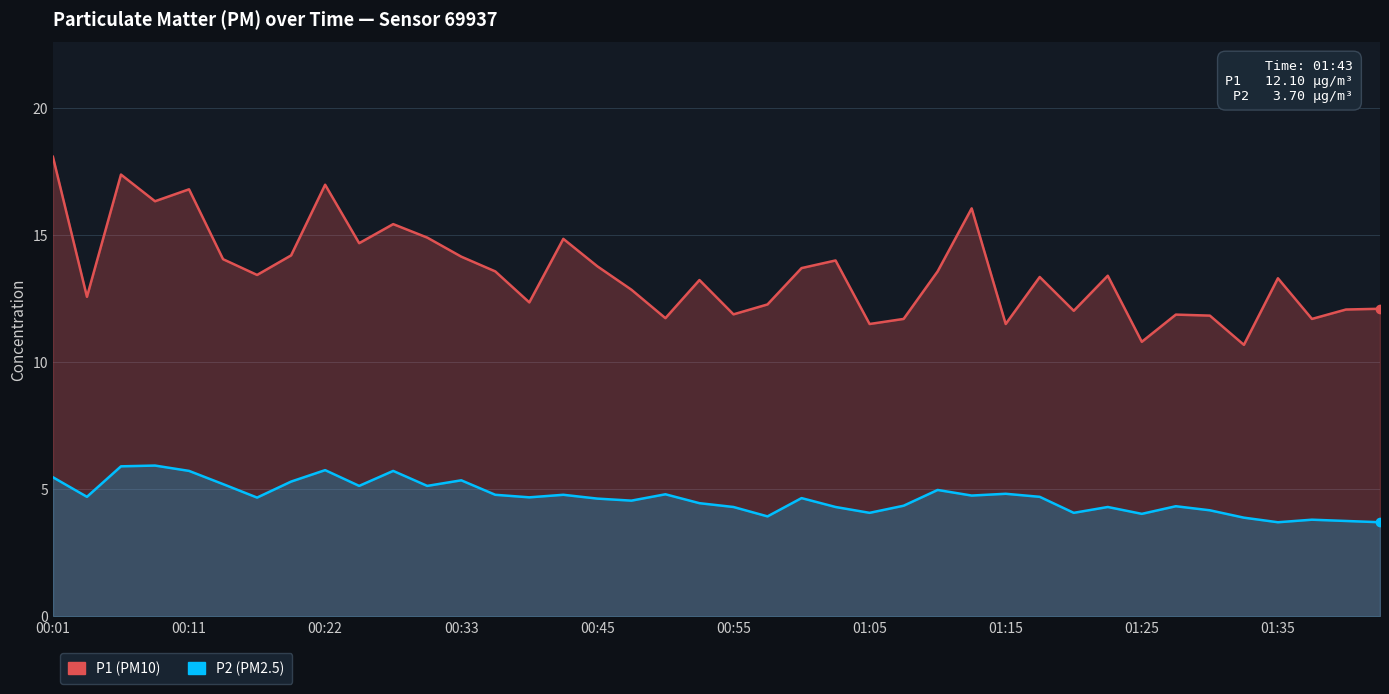

Reading left to right, what are all the values shown in this chart?

P1: 18.1	12.6	17.4	16.3	16.8	14.1	13.4	14.2	17.0	14.7	15.4	14.9	14.2	13.6	12.3	14.8	13.8	12.8	11.7	13.2	11.9	12.3	13.7	14.0	11.5	11.7	13.6	16.1	11.5	13.3	12.0	13.4	10.8	11.9	11.8	10.7	13.3	11.7	12.1	12.1
P2: 5.5	4.7	5.9	5.9	5.7	5.2	4.7	5.3	5.8	5.1	5.7	5.1	5.3	4.8	4.7	4.8	4.6	4.5	4.8	4.5	4.3	3.9	4.7	4.3	4.1	4.3	5.0	4.8	4.8	4.7	4.1	4.3	4.0	4.3	4.2	3.9	3.7	3.8	3.8	3.7